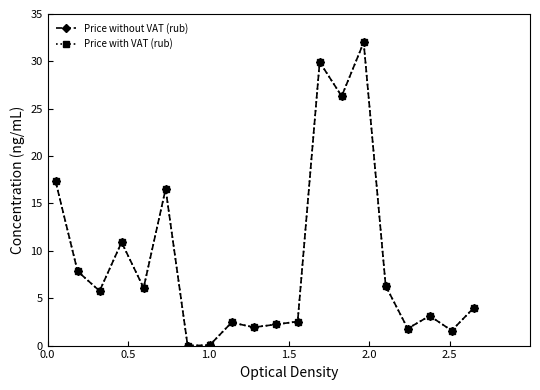

Does the chart have visible grid lines?

No